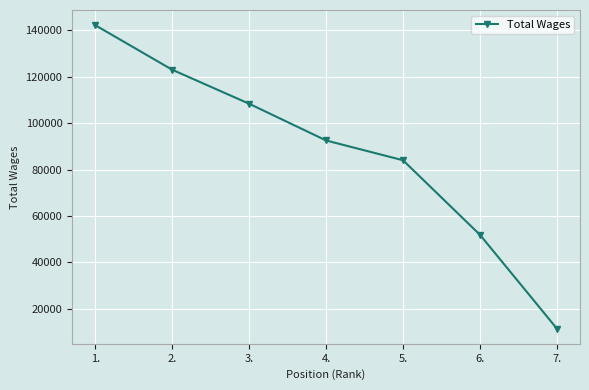

How many categories are shown in the chart?

7